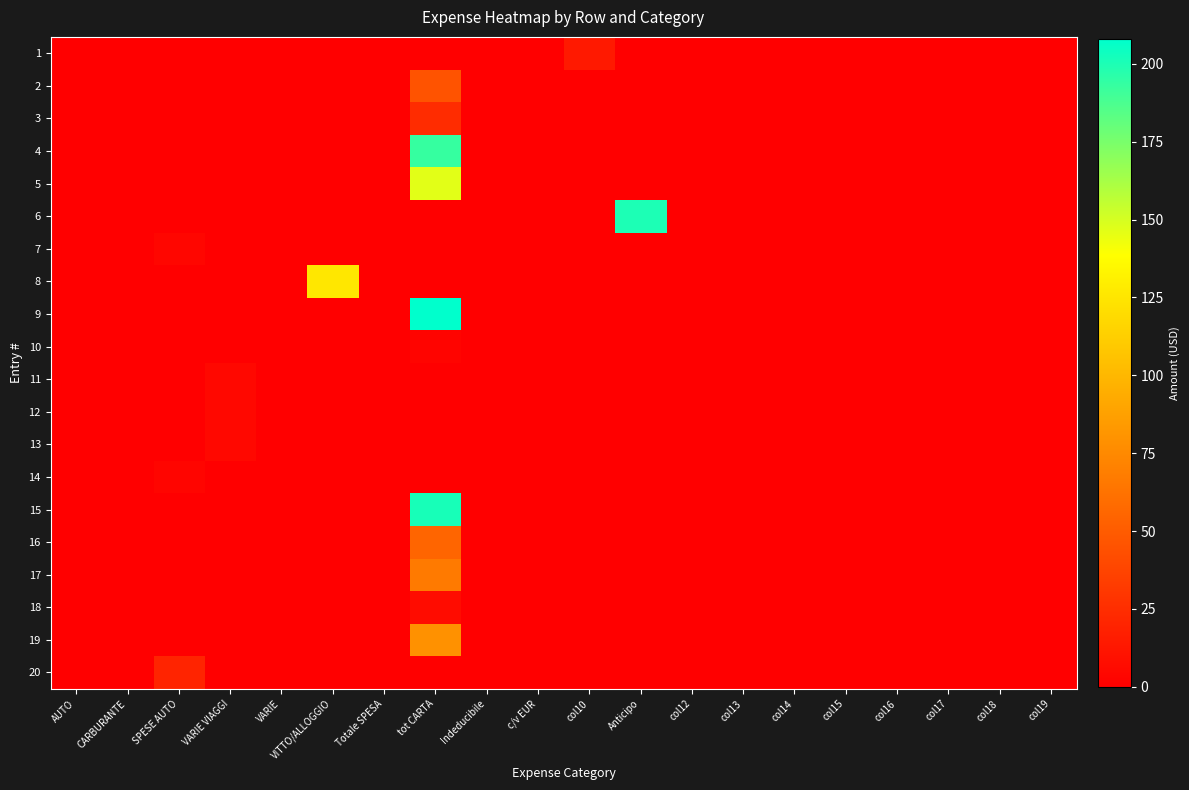

Which series changed the most between VITTO/ALLOGGIO and col14?

8